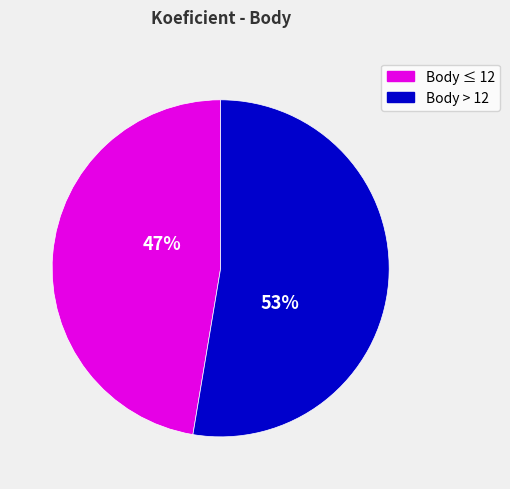

To the nearest percent, what is the average slice percentage?

50%